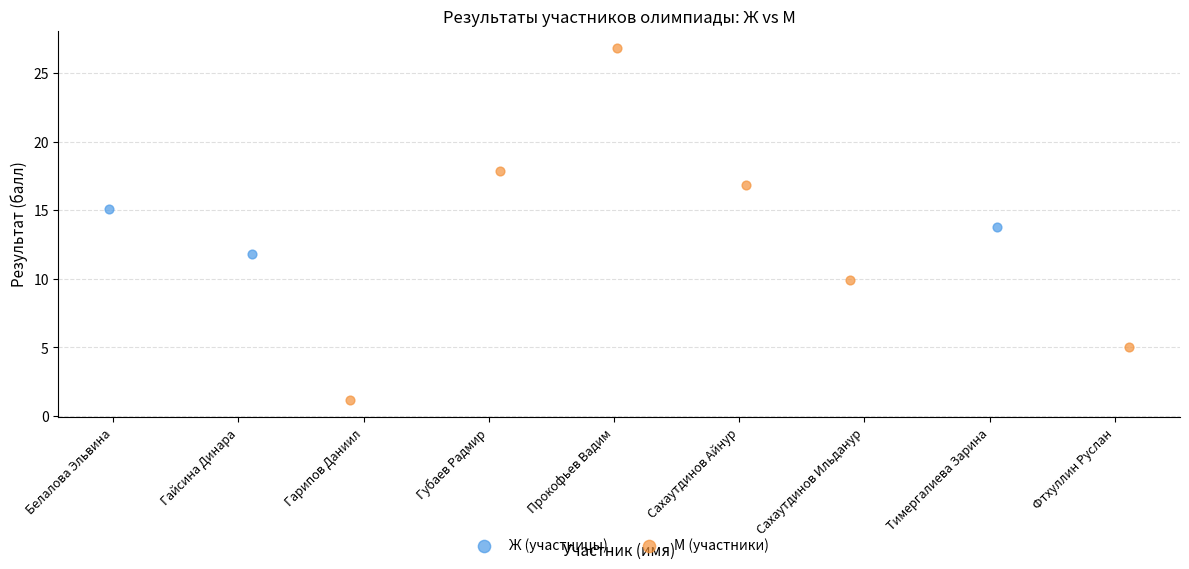

Which series contains the lowest Y value?

М (участники)